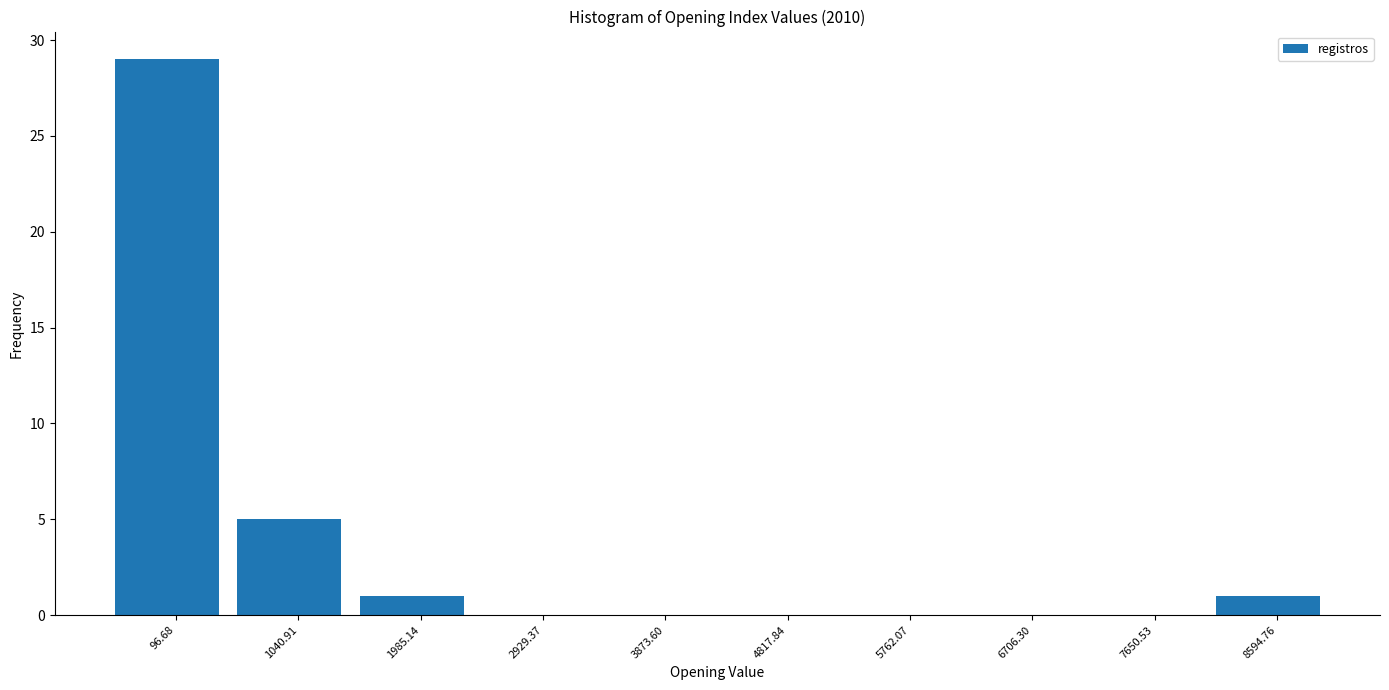

Reading left to right, extract all data points from this chart.

96.68=29	1040.91=5	1985.14=1	2929.37=0	3873.60=0	4817.84=0	5762.07=0	6706.30=0	7650.53=0	8594.76=1